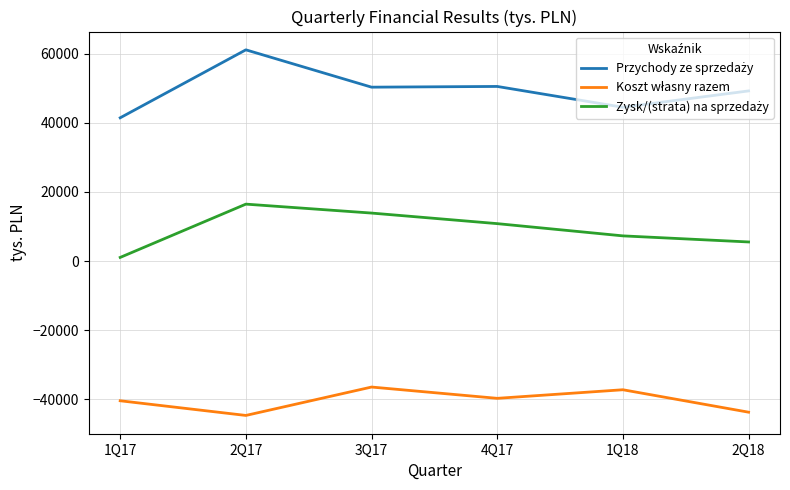

What is the difference between the highest and lowest values at 3Q17?

86703.2